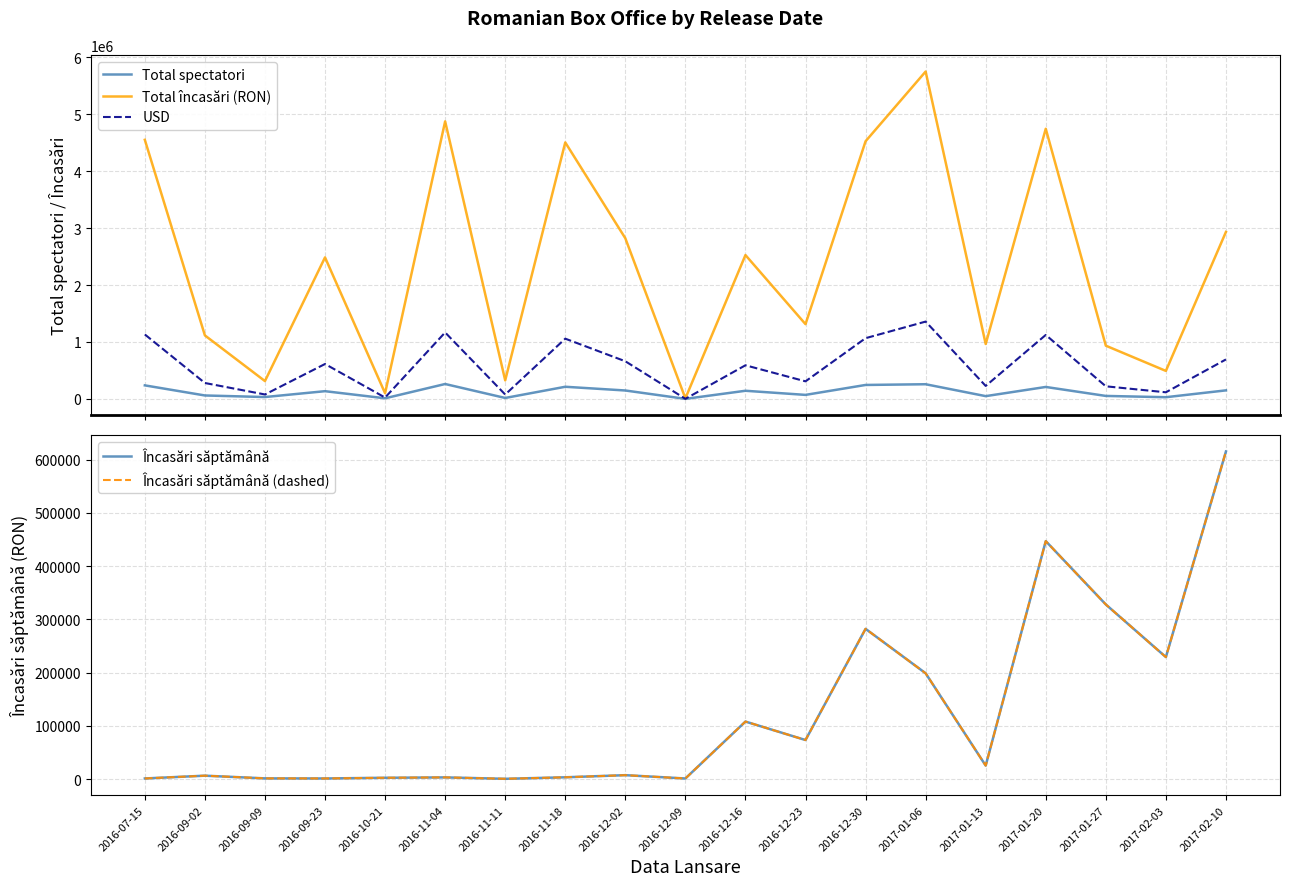

What is the difference between the second highest and second lowest values in the Total încasări (RON) series?

4772695.8